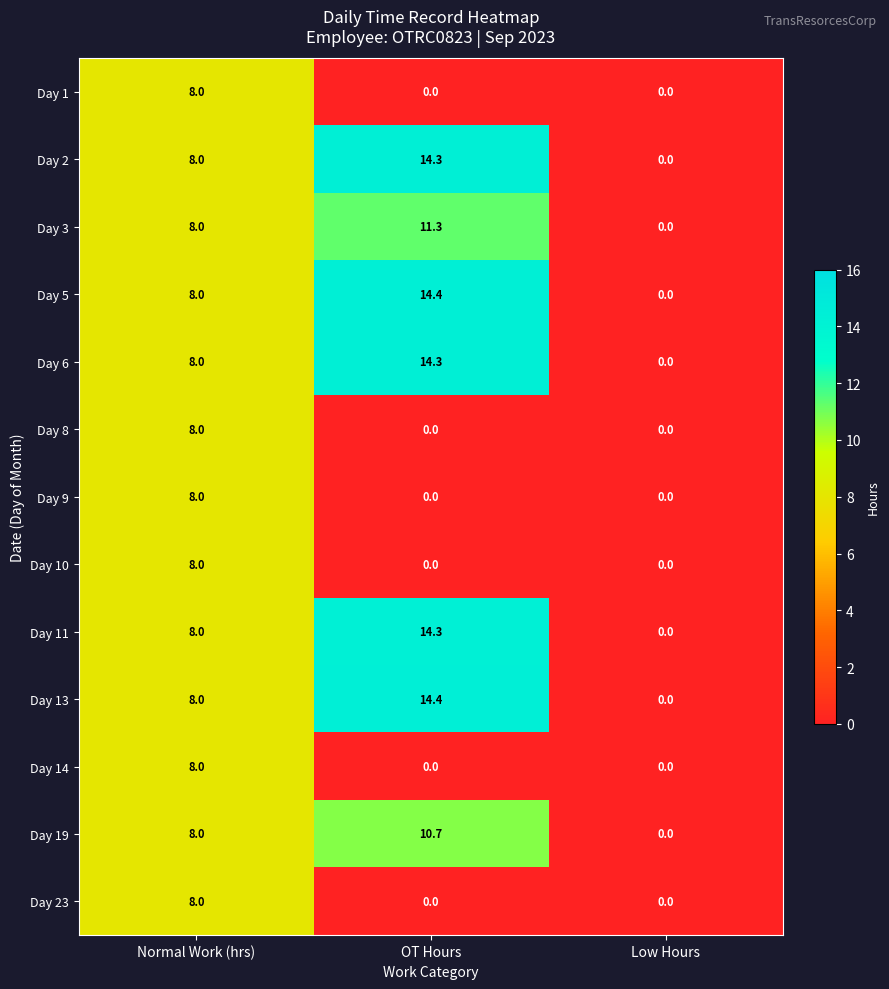

What is the difference between the maximum and minimum values in the Day 9 series?

8.0